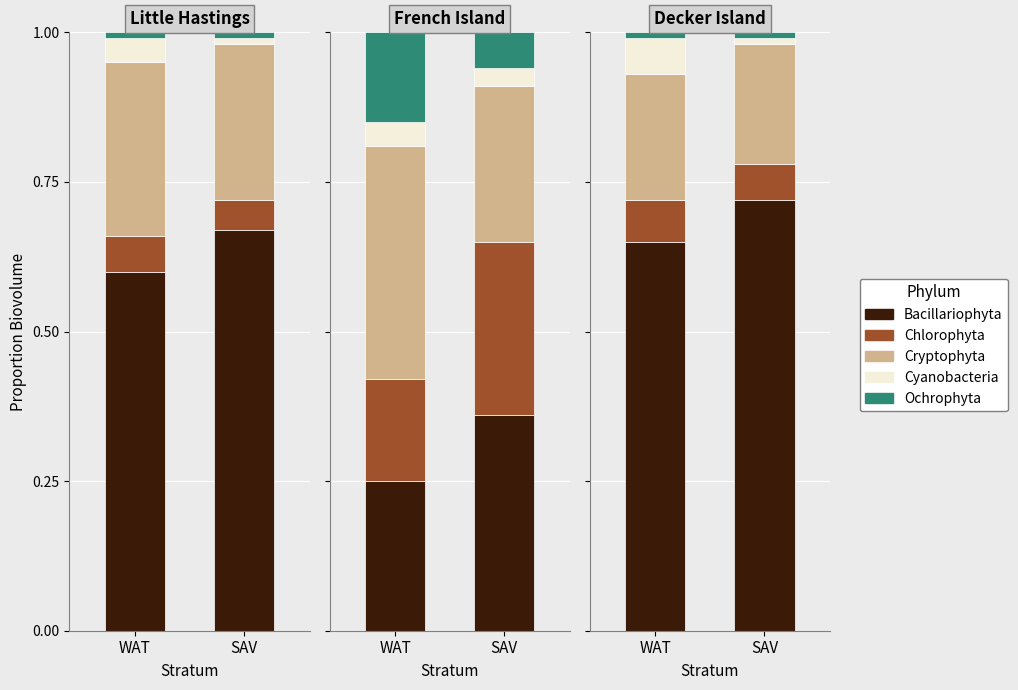

Rank the series by their maximum value, from highest to lowest.

Bacillariophyta, Cryptophyta, Chlorophyta, Ochrophyta, Cyanobacteria